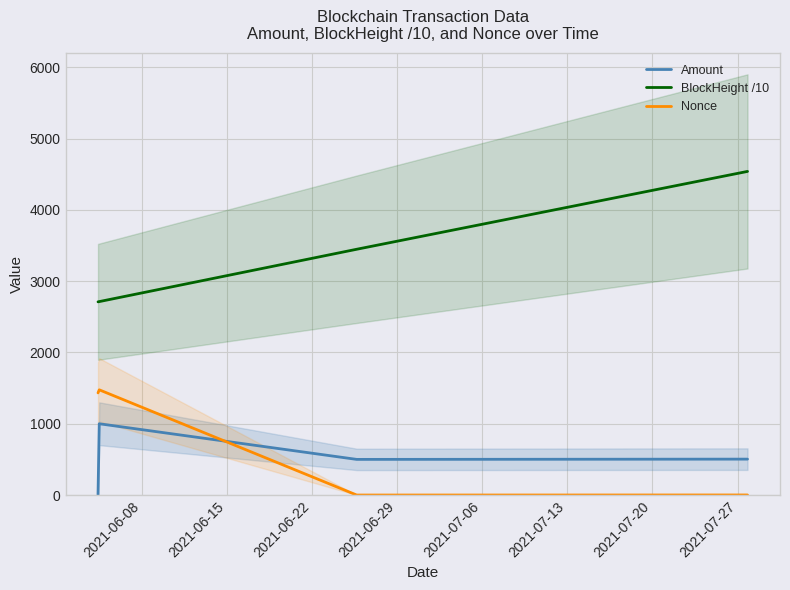

True or false: Nonce and Amount cross at least once.

True